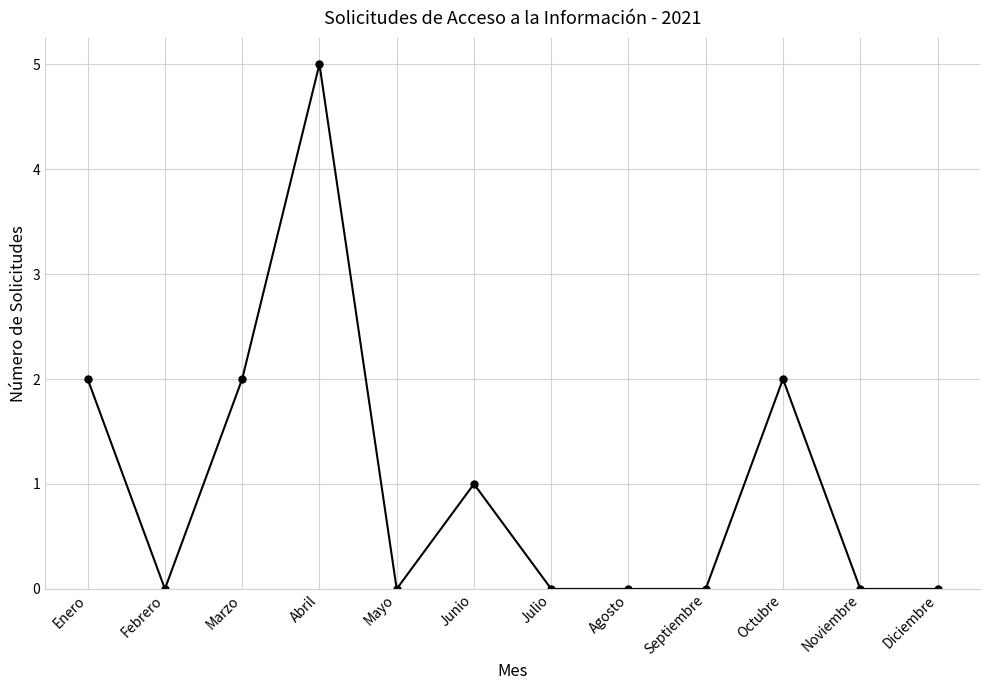

Which category has the highest value across all series?

Abril